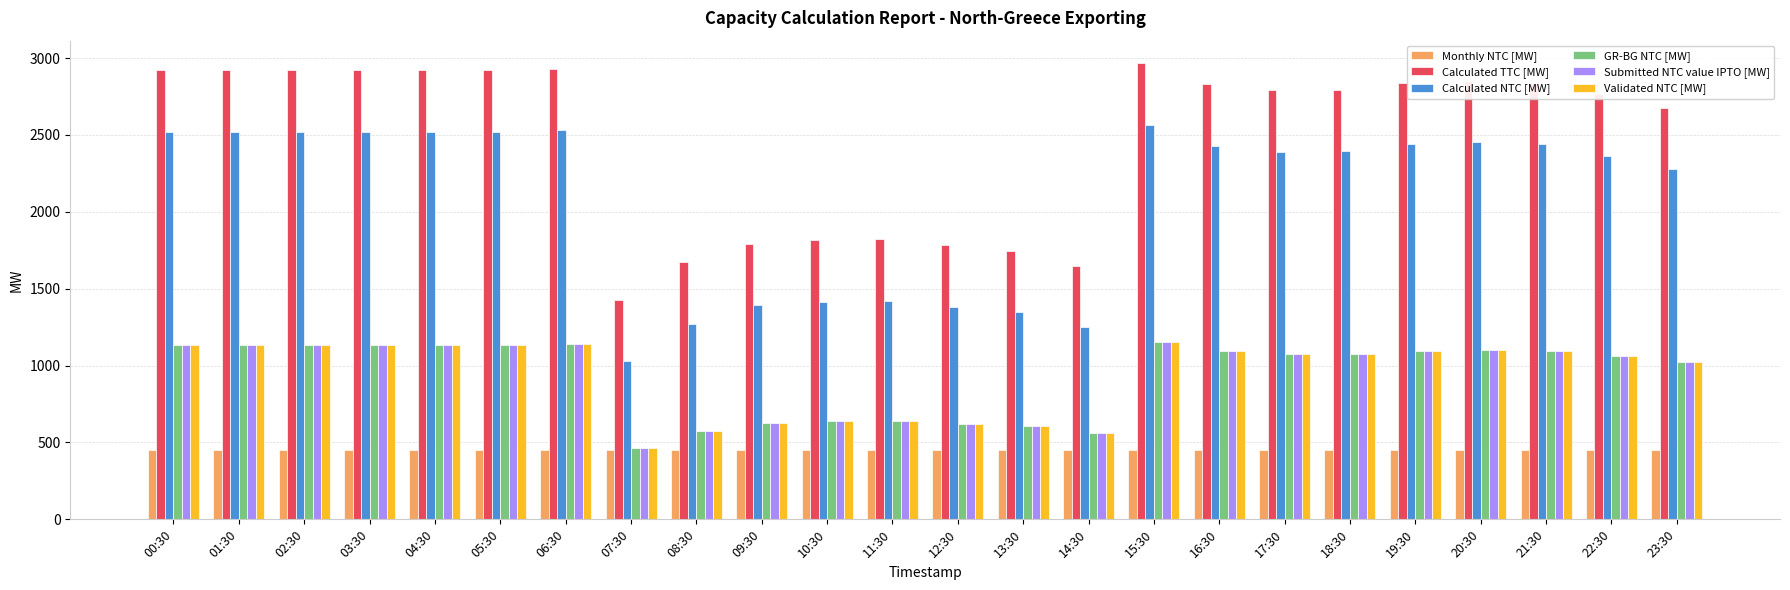

What is the lowest value of the Validated NTC [MW] series?

463